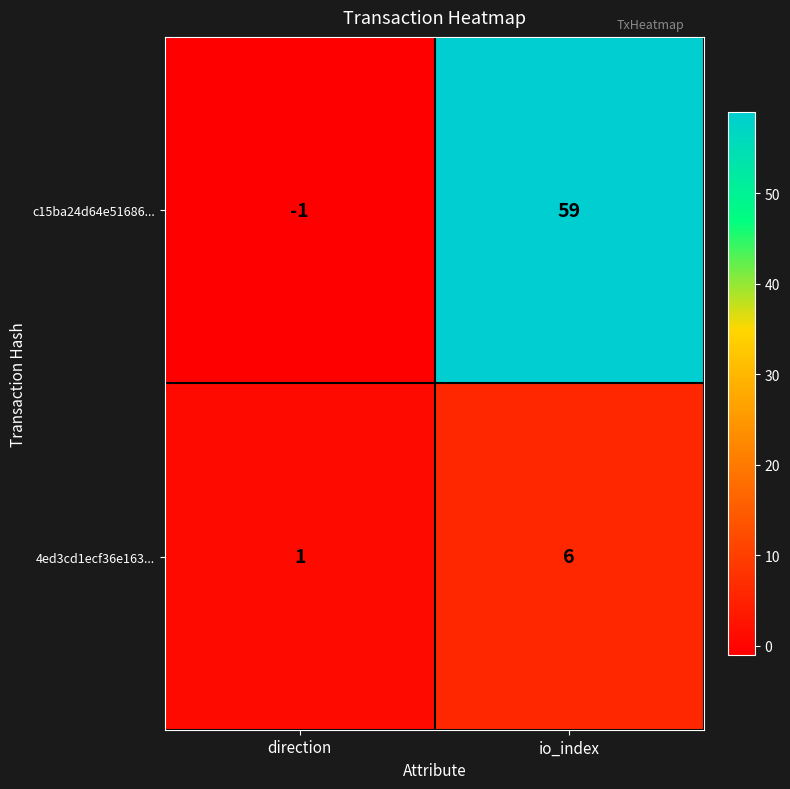

Rank the categories by c15ba24d64e51686... value from lowest to highest.

direction, io_index